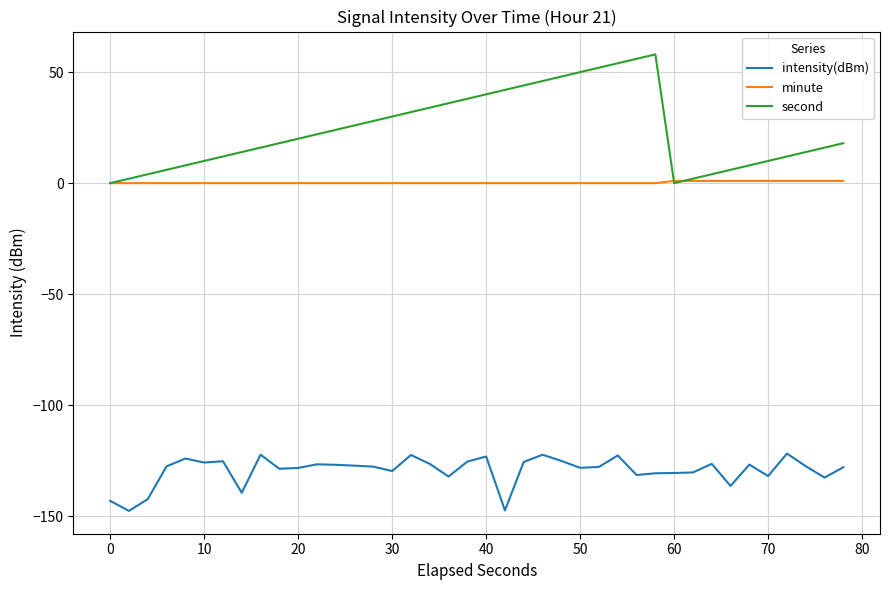

Which series has the largest range (max minus min)?

second